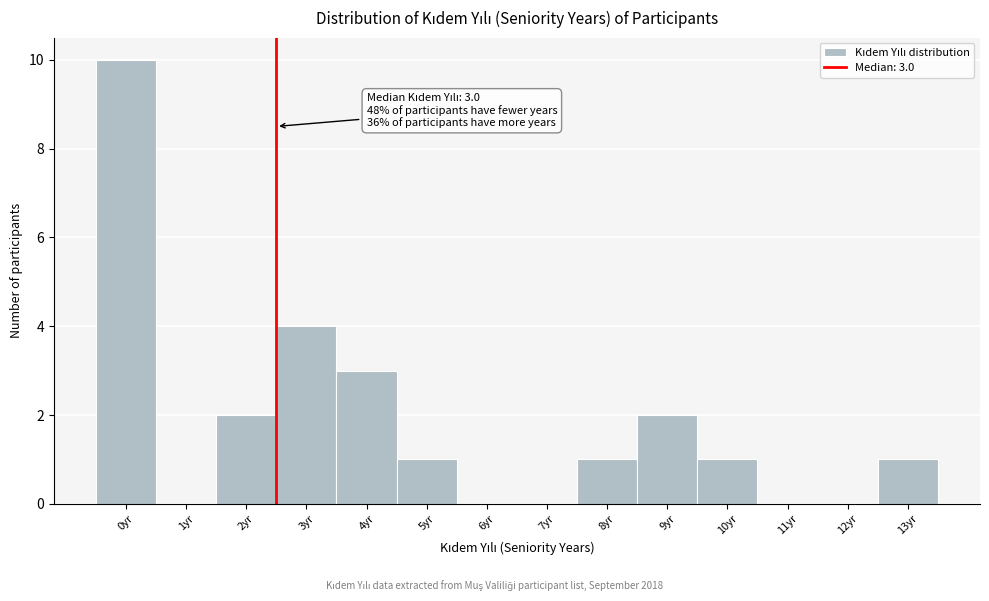

Reading left to right, transcribe all the data shown in this chart.

0yr=10	1yr=0	2yr=2	3yr=4	4yr=3	5yr=1	6yr=0	7yr=0	8yr=1	9yr=2	10yr=1	11yr=0	12yr=0	13yr=1